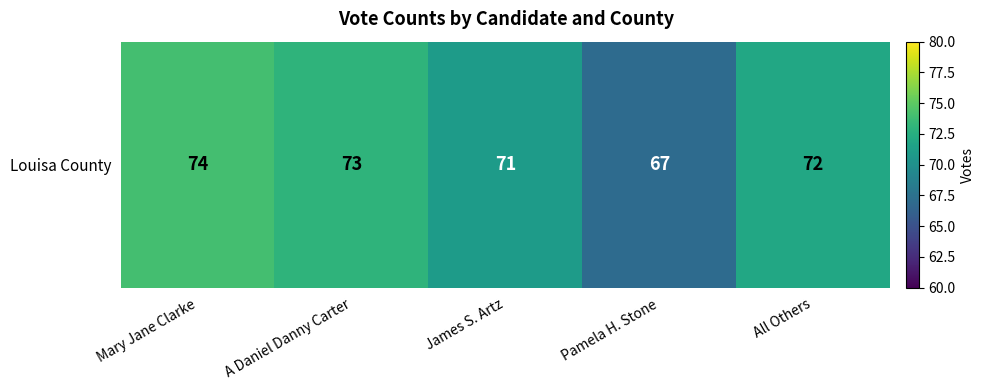

What is the smallest value displayed?

67